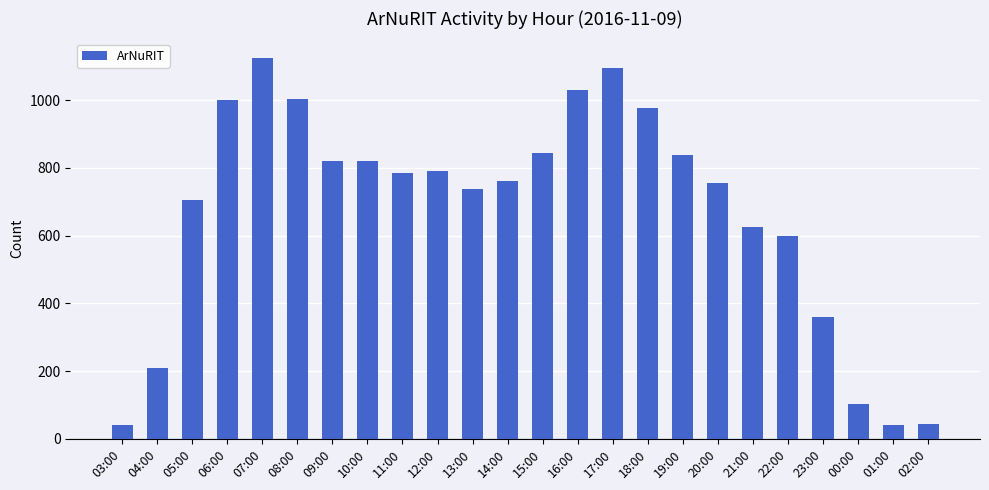

Approximately how many times larger is the value at 16:00 compared to 04:00?

4.9